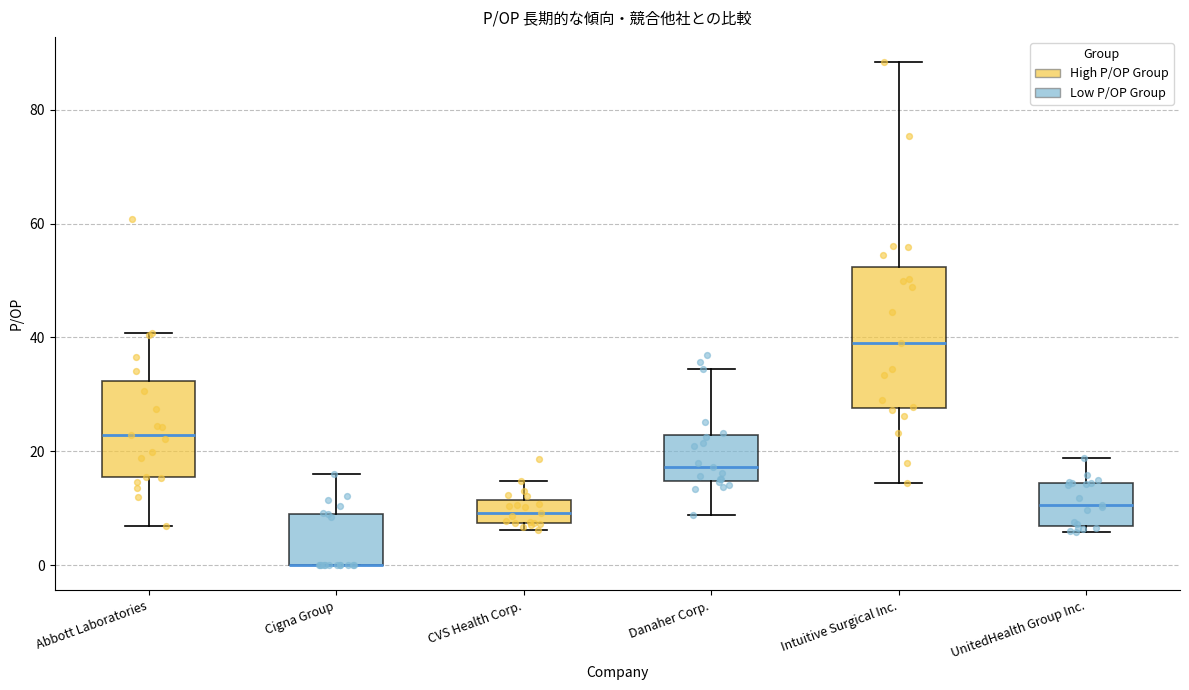

Comparing the boxes themselves (not the whiskers), which one is the tallest?

Intuitive Surgical Inc.